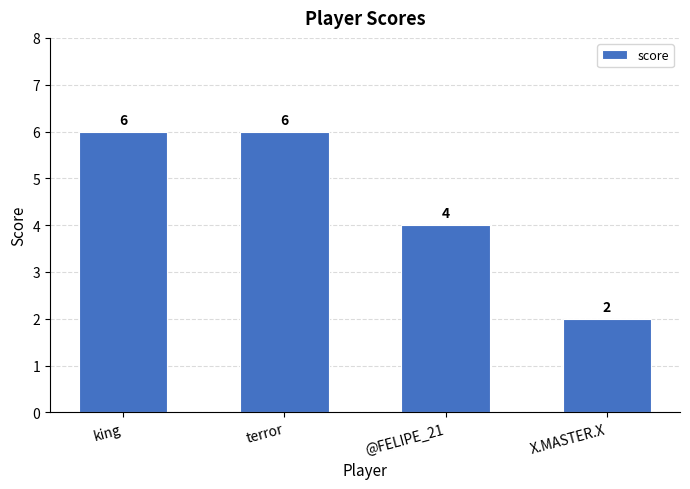

Reading left to right, list all the values displayed in this chart.

king=6	terror=6	@FELIPE_21=4	X.MASTER.X=2